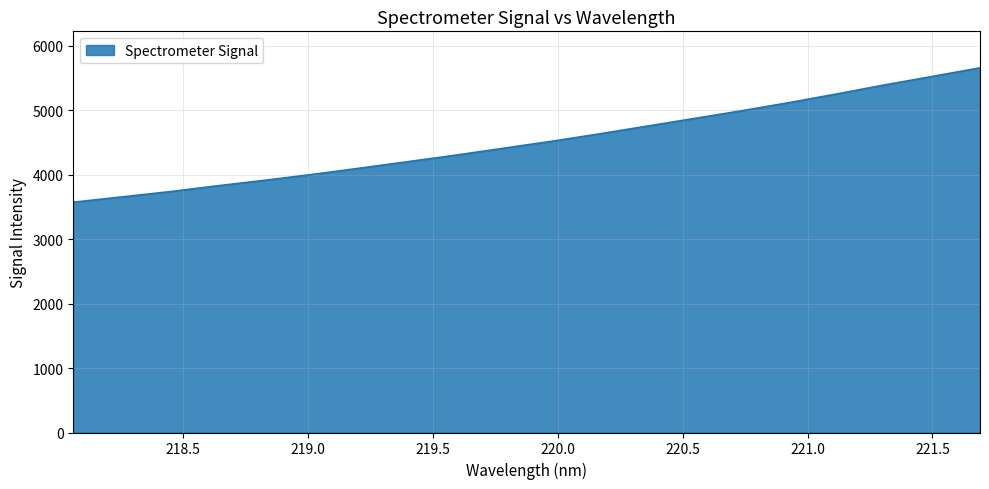

What is the difference between the maximum and minimum values?

2084.9